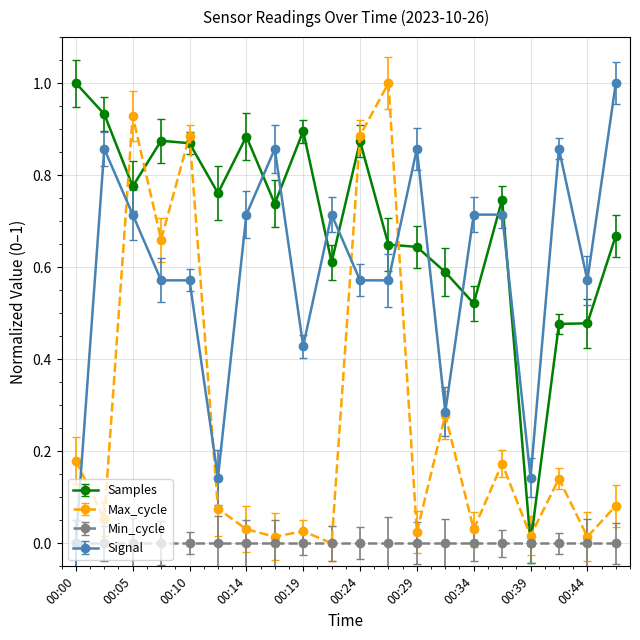

What is the maximum value for Max_cycle?

1.0